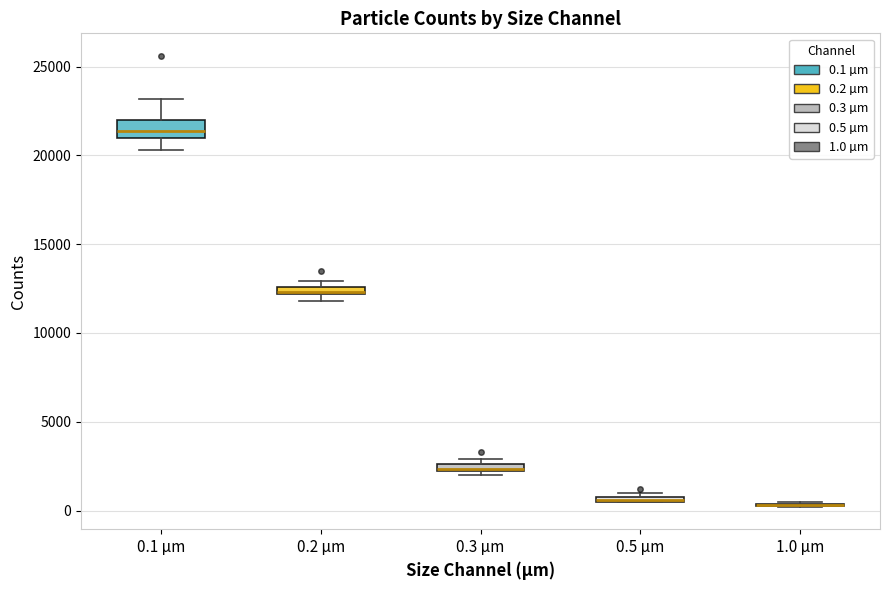

Where does the lower whisker of the box for 0.1 µm end on the y-axis? The values are not printed on the chart, so give them approximately, as read against the axis.

20500